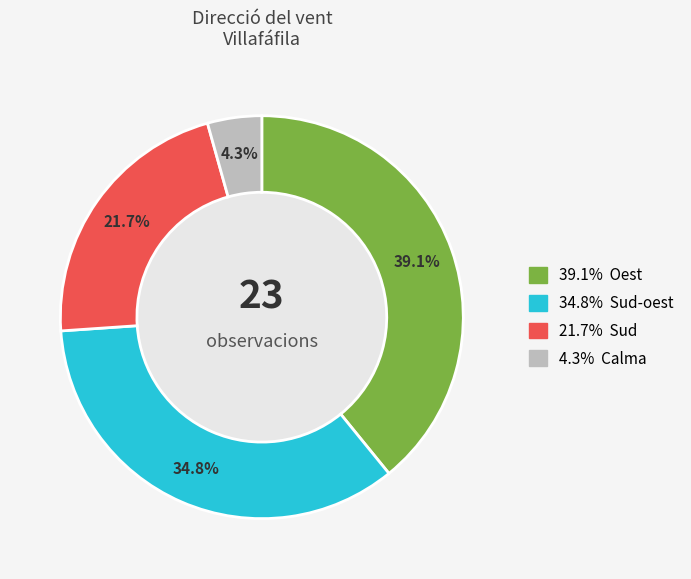

Count the number of slices in the pie.

4